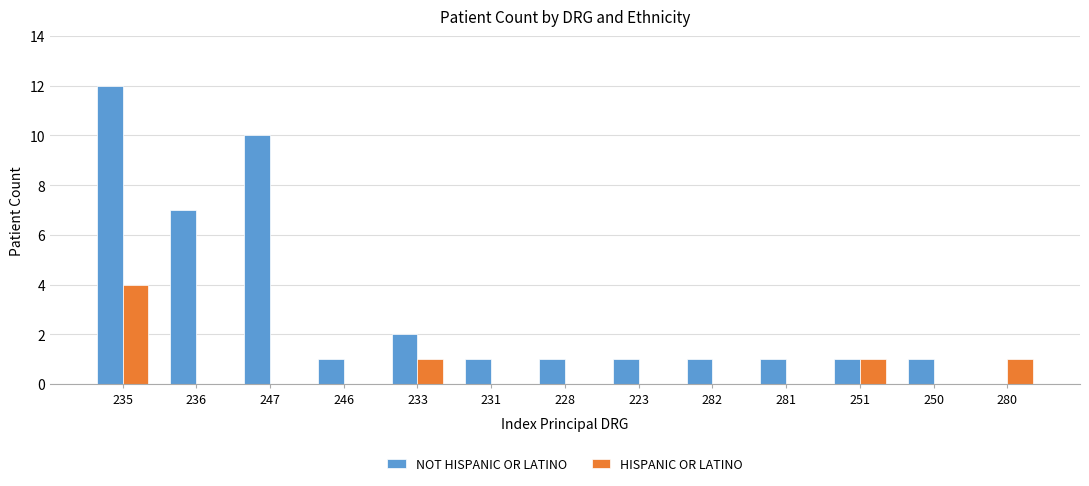

Is it true that NOT HISPANIC OR LATINO equals 0 at 246?

False